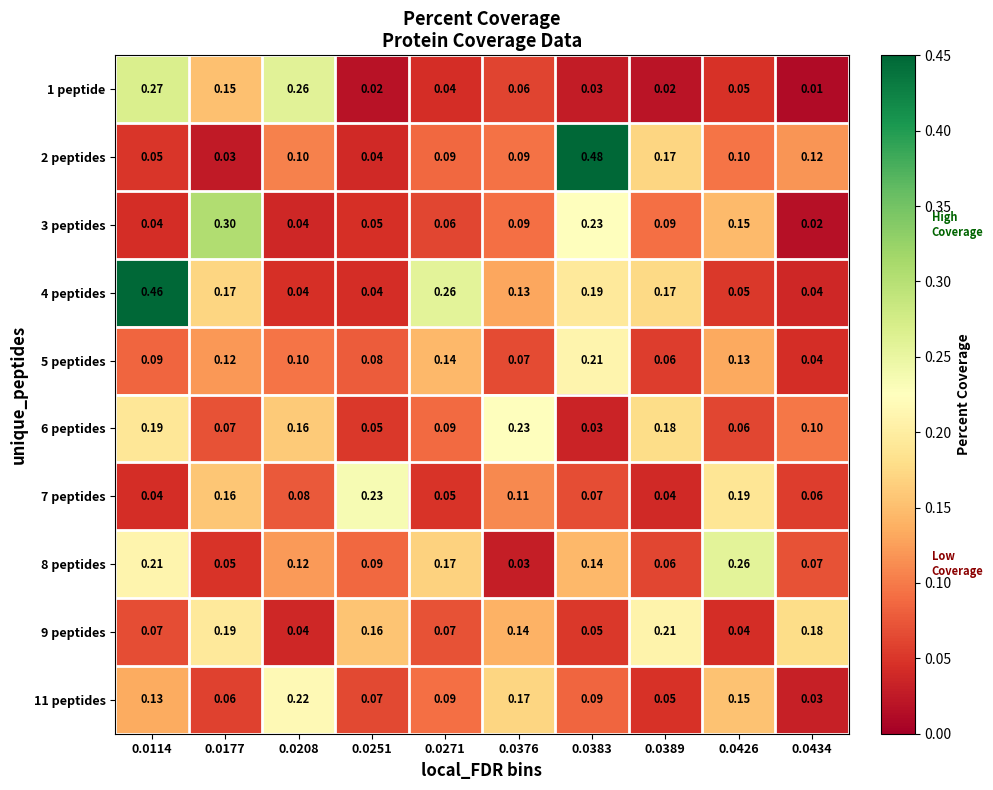

Which label corresponds to the largest value in the chart?

0.0383